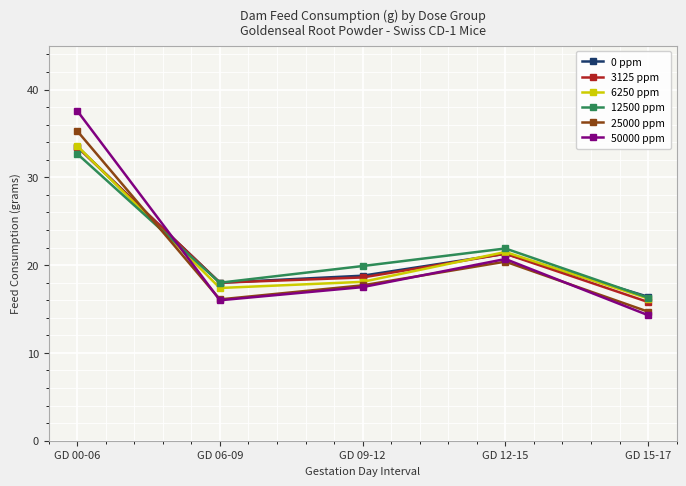

Which category has the highest value across all series?

GD 00-06